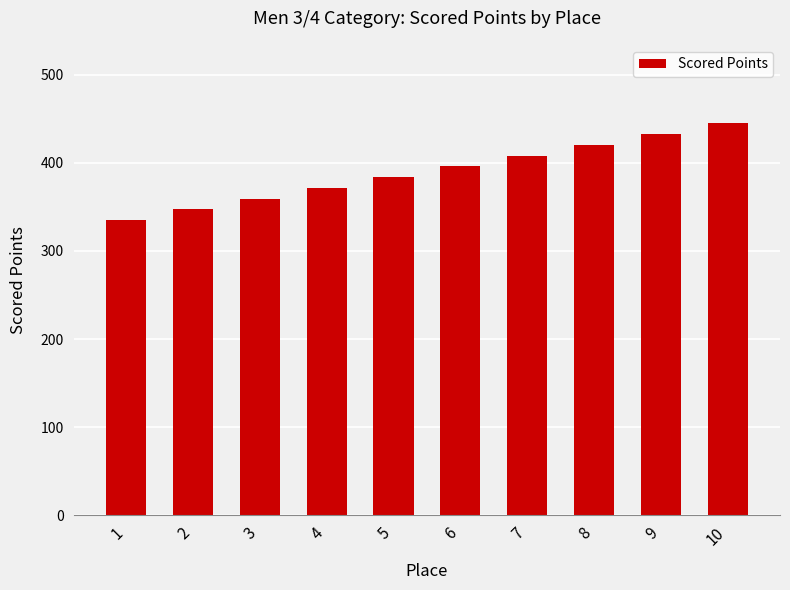

What is the greatest value displayed?

444.8